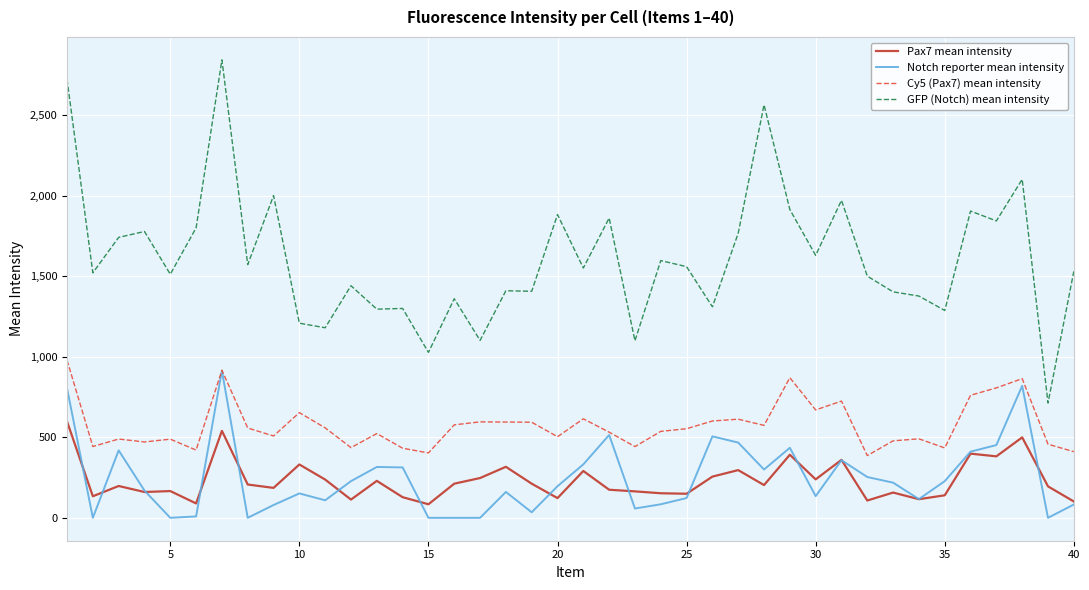

What is the lowest value of the Pax7 mean intensity series?

84.1